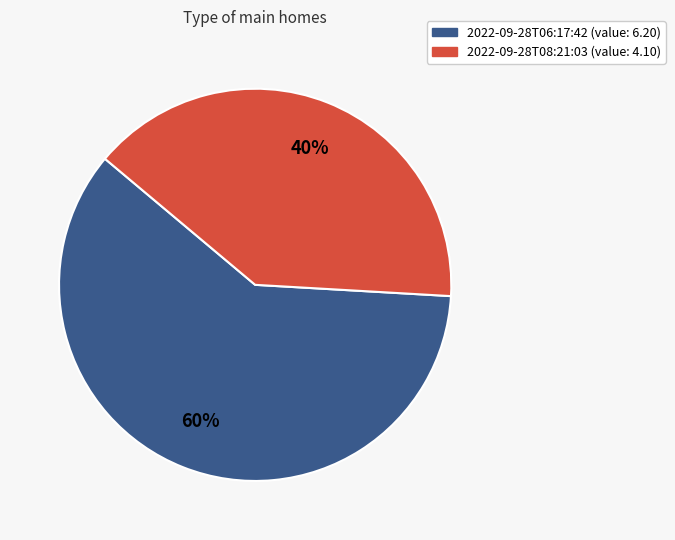

To the nearest percent, what is the average slice percentage?

50%